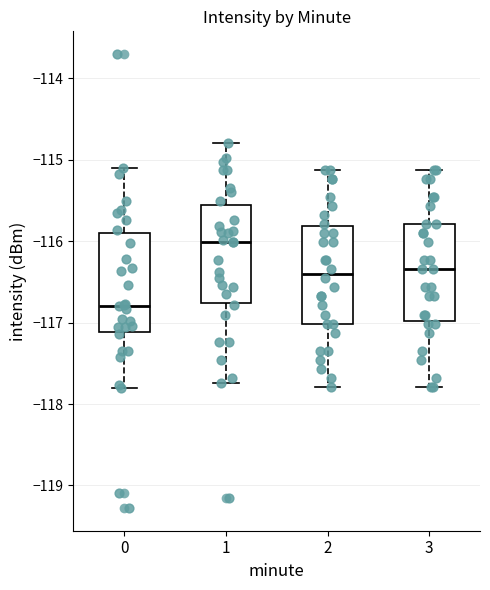

Reading left to right, read every box against the y-axis: the position of its median line, the range the box covers, and the ends of its whiskers. The values are not printed on the chart, so give them approximately, as read against the axis.

0: median -116.8, box -117.1 to -115.9, whiskers -117.8 to -115.1
1: median -116.0, box -116.8 to -115.6, whiskers -117.7 to -114.8
2: median -116.4, box -117.0 to -115.8, whiskers -117.8 to -115.1
3: median -116.3, box -117.0 to -115.8, whiskers -117.8 to -115.1